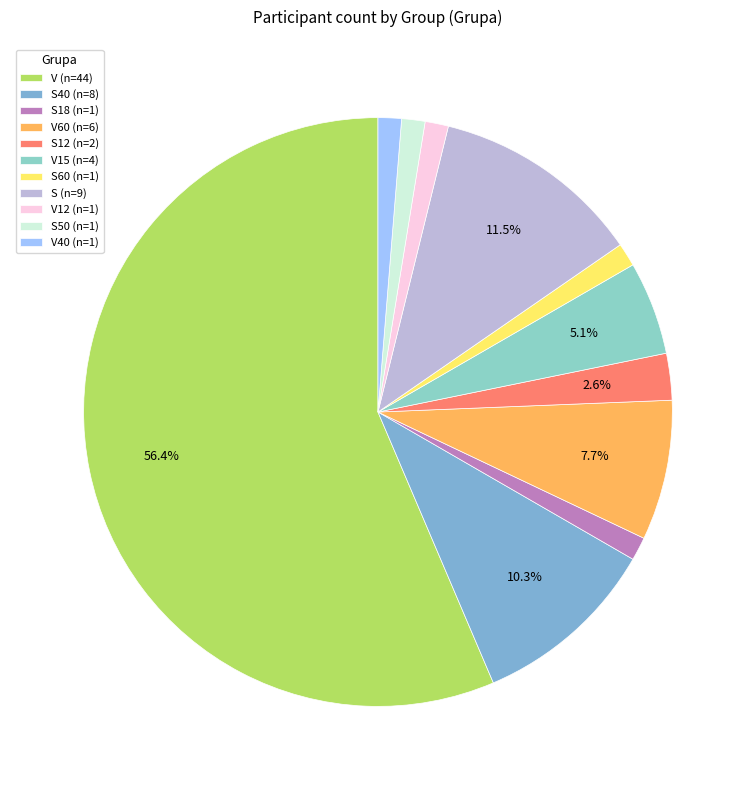

How many segments does this pie chart have?

11